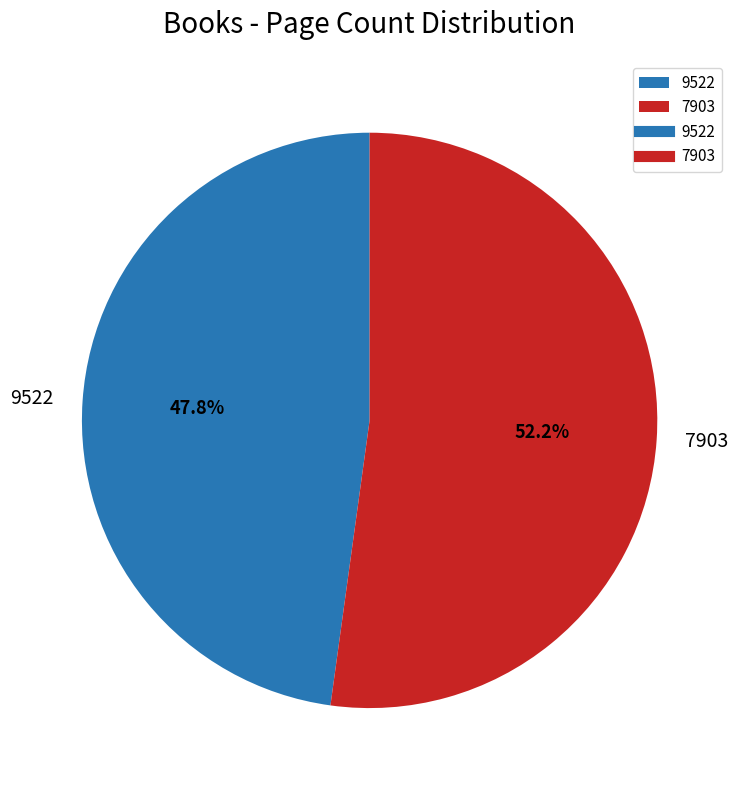

Rank the categories by value from lowest to highest.

9522, 7903